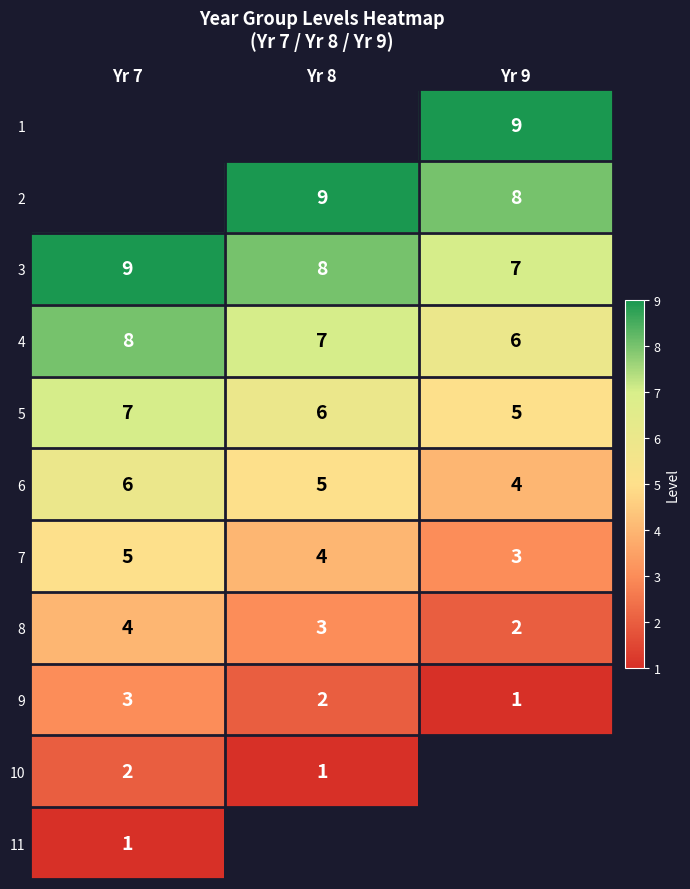

At which label does 5 first exceed 6?

Yr 7